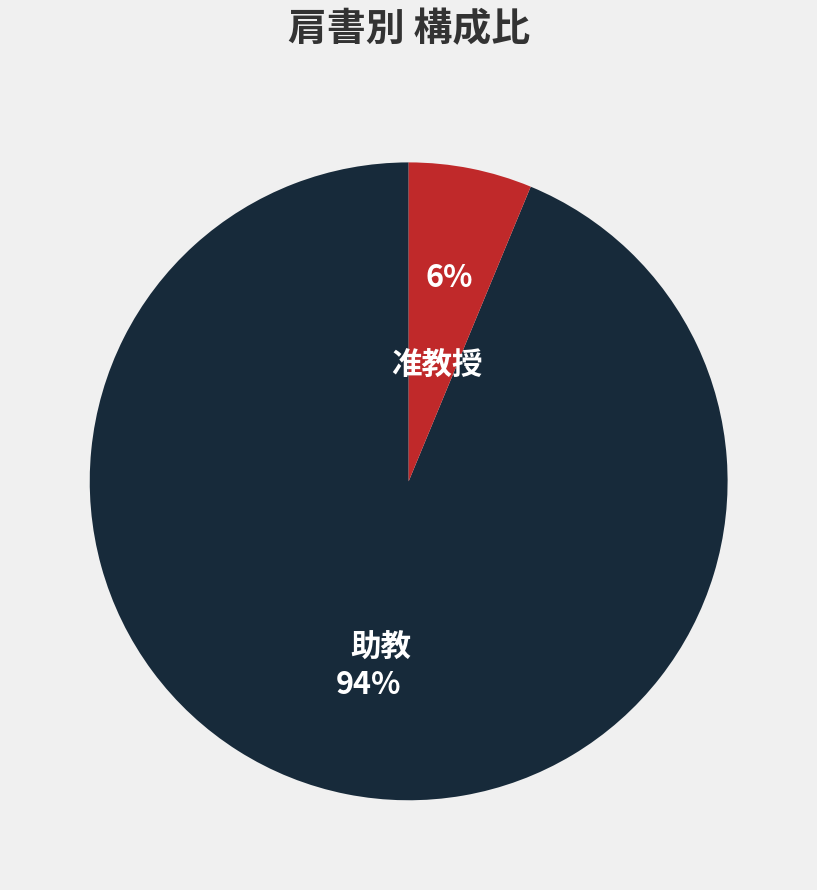

To the nearest percent, what is the combined percentage of 准教授 and 助教?

100%